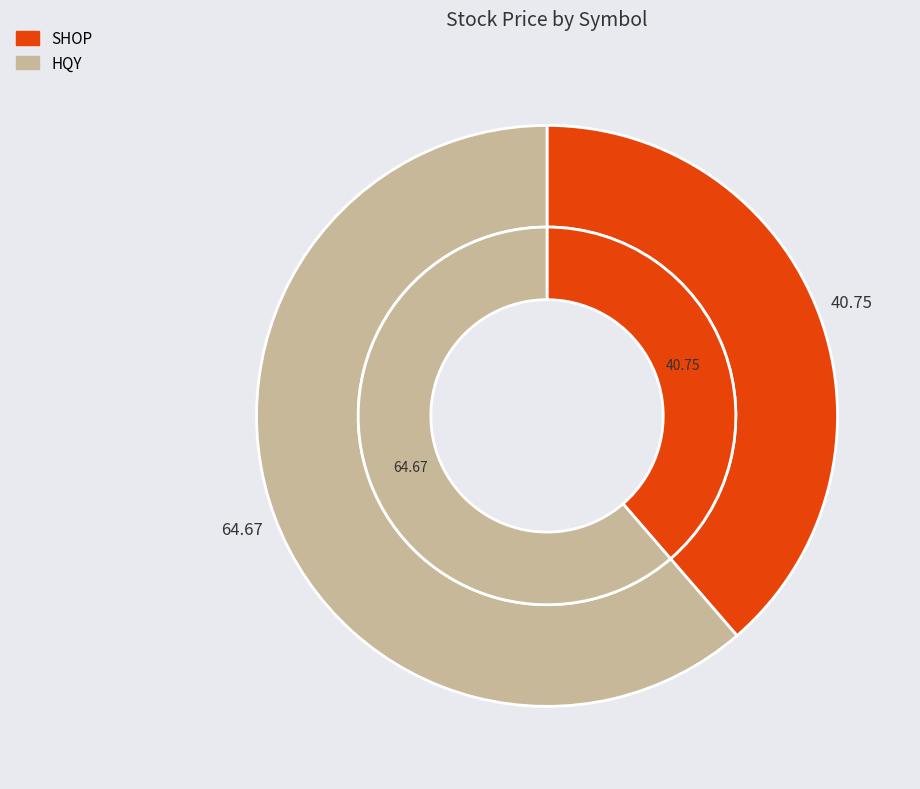

To the nearest percent, what portion does HQY represent?

61%